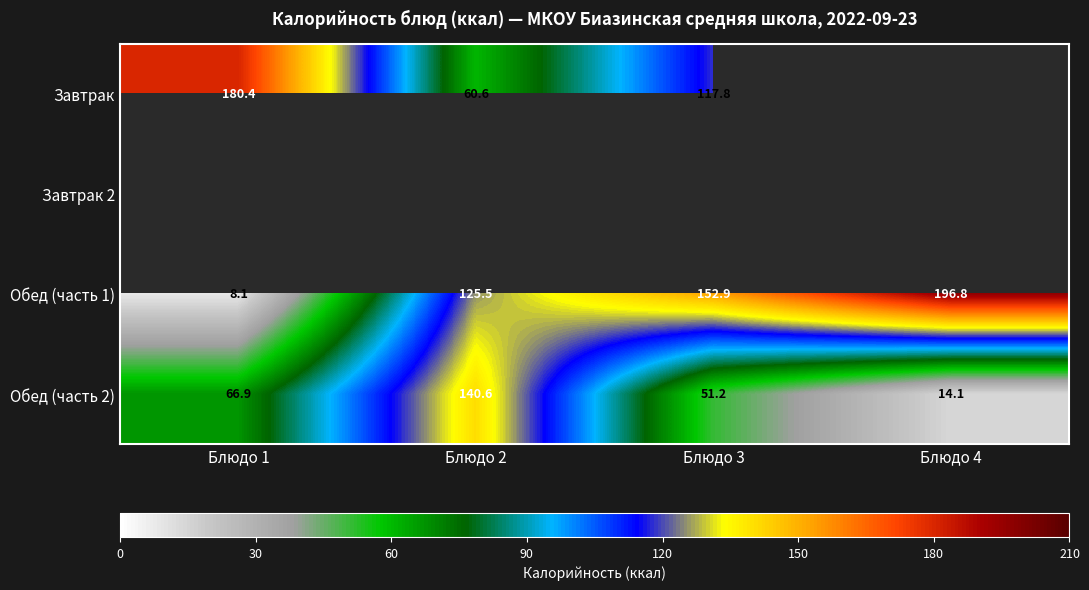

True or false: Обед (часть 2) has a value of 70.9 at Блюдо 3.

False